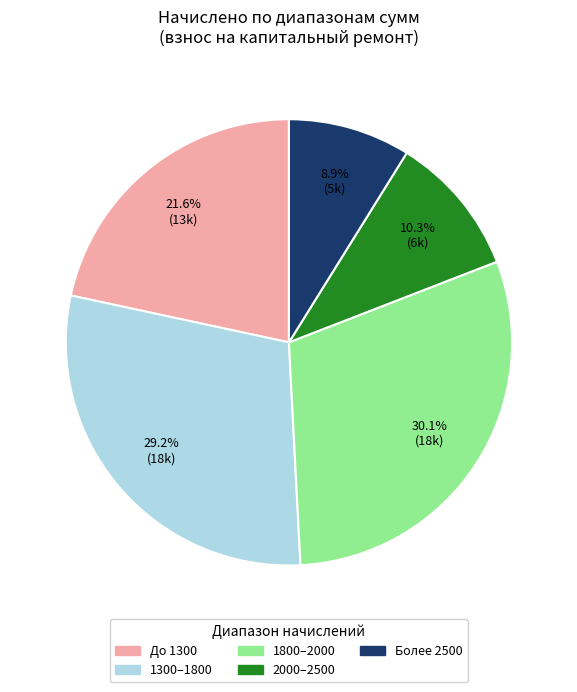

Does any single category account for the majority?

No